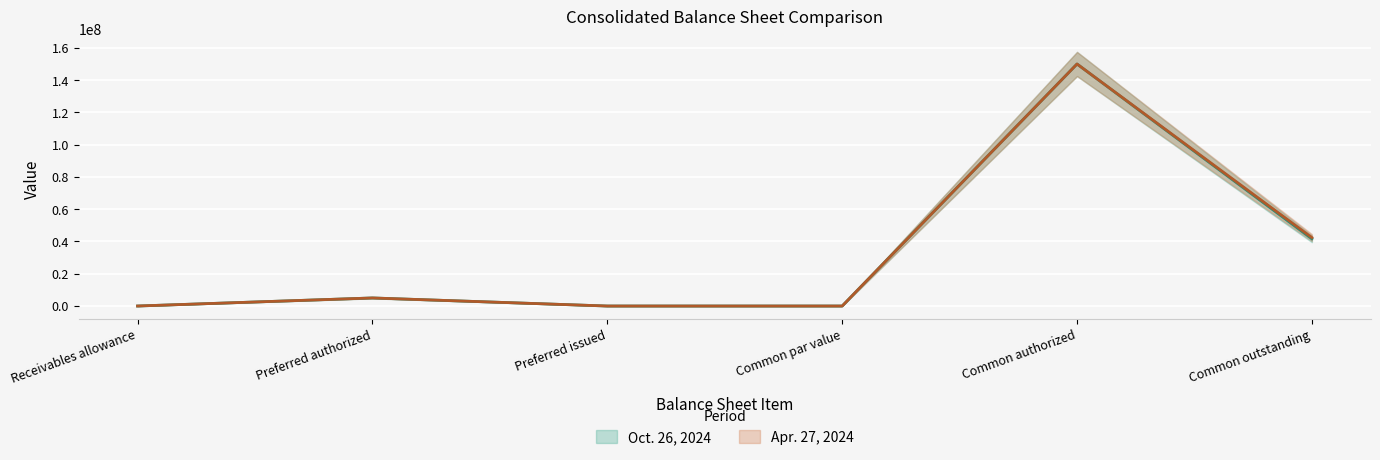

List the labels in order of Apr. 27, 2024 value, smallest first.

Preferred issued, Common par value, Receivables allowance, Preferred authorized, Common outstanding, Common authorized